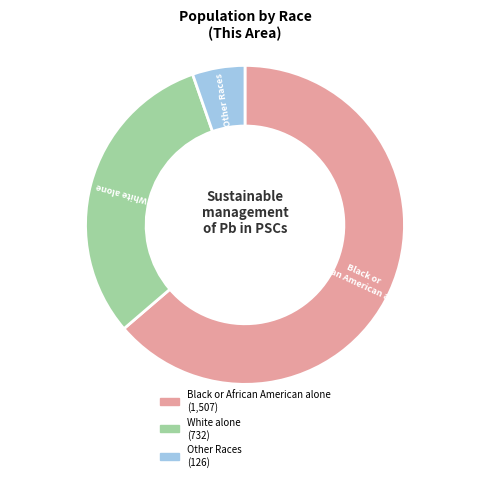

Is there any slice that represents more than half of the pie?

Yes